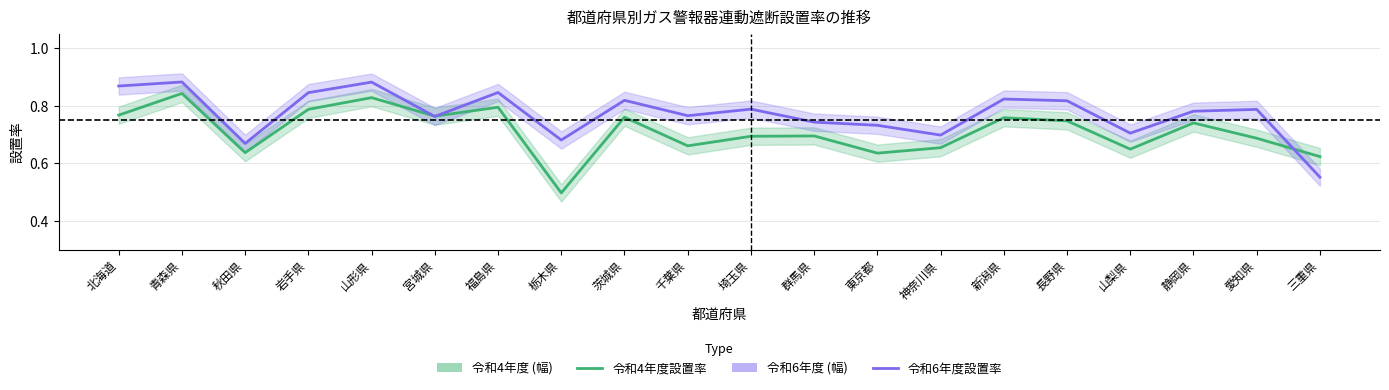

How many 令和4年度設置率 values are between 0 and 1?

20